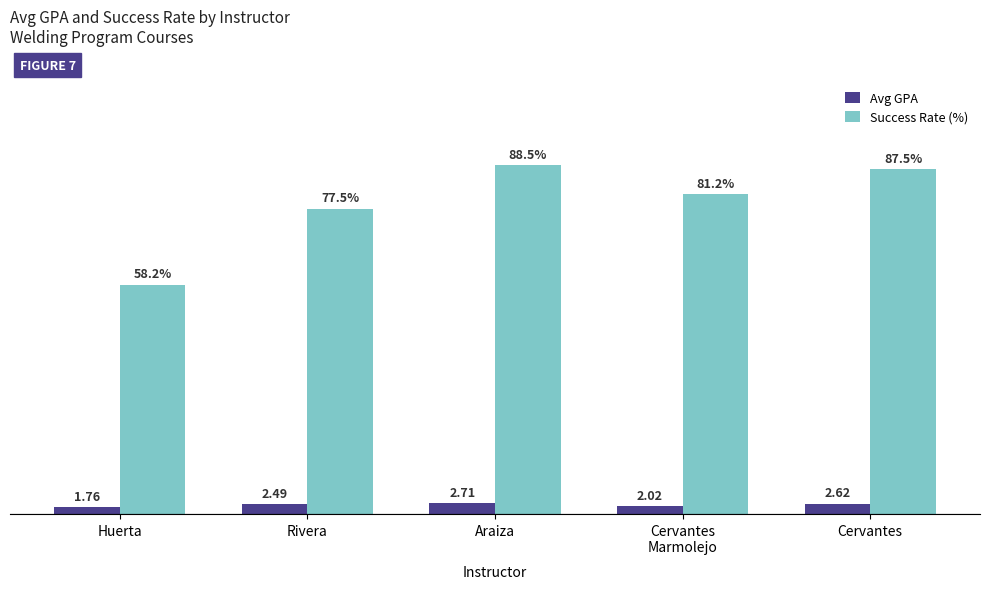

Between Huerta and Cervantes, which series saw the biggest shift?

Success Rate (%)